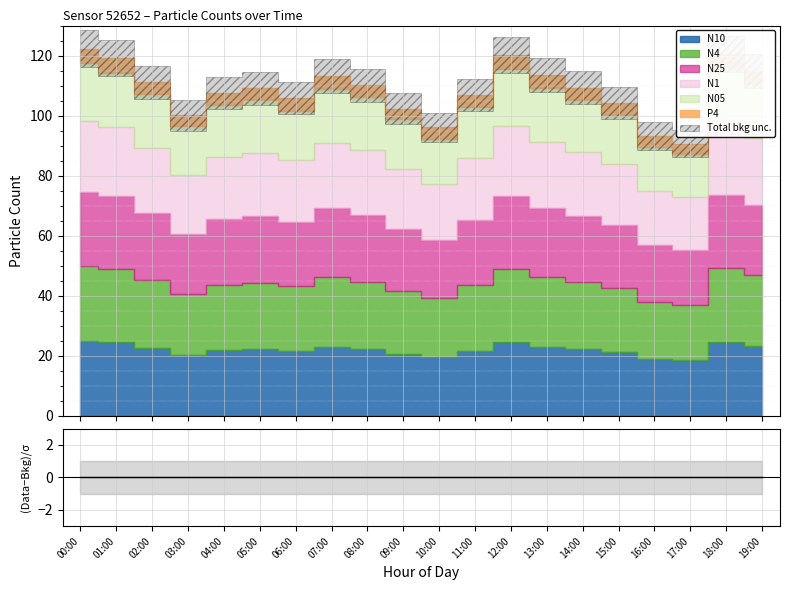

What are all the series names shown in the legend?

N10, N4, N25, N1, N05, P4